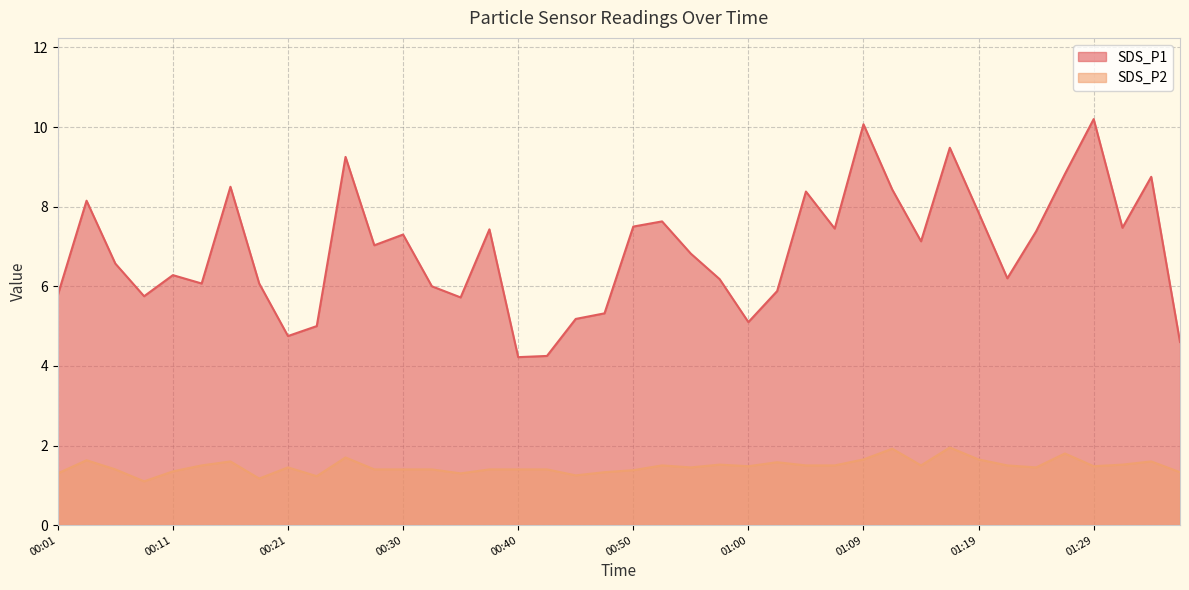

What position from the left is 00:26?

11